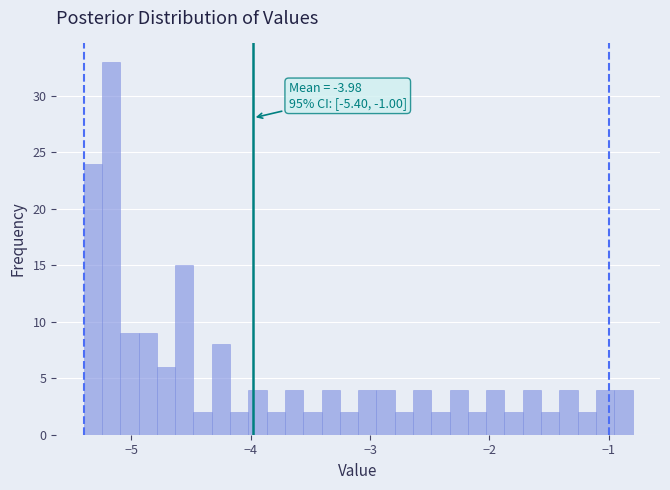

Around what value on the x-axis is the tallest bar? Give the approximate position of its centre, as read against the axis.

-5.2